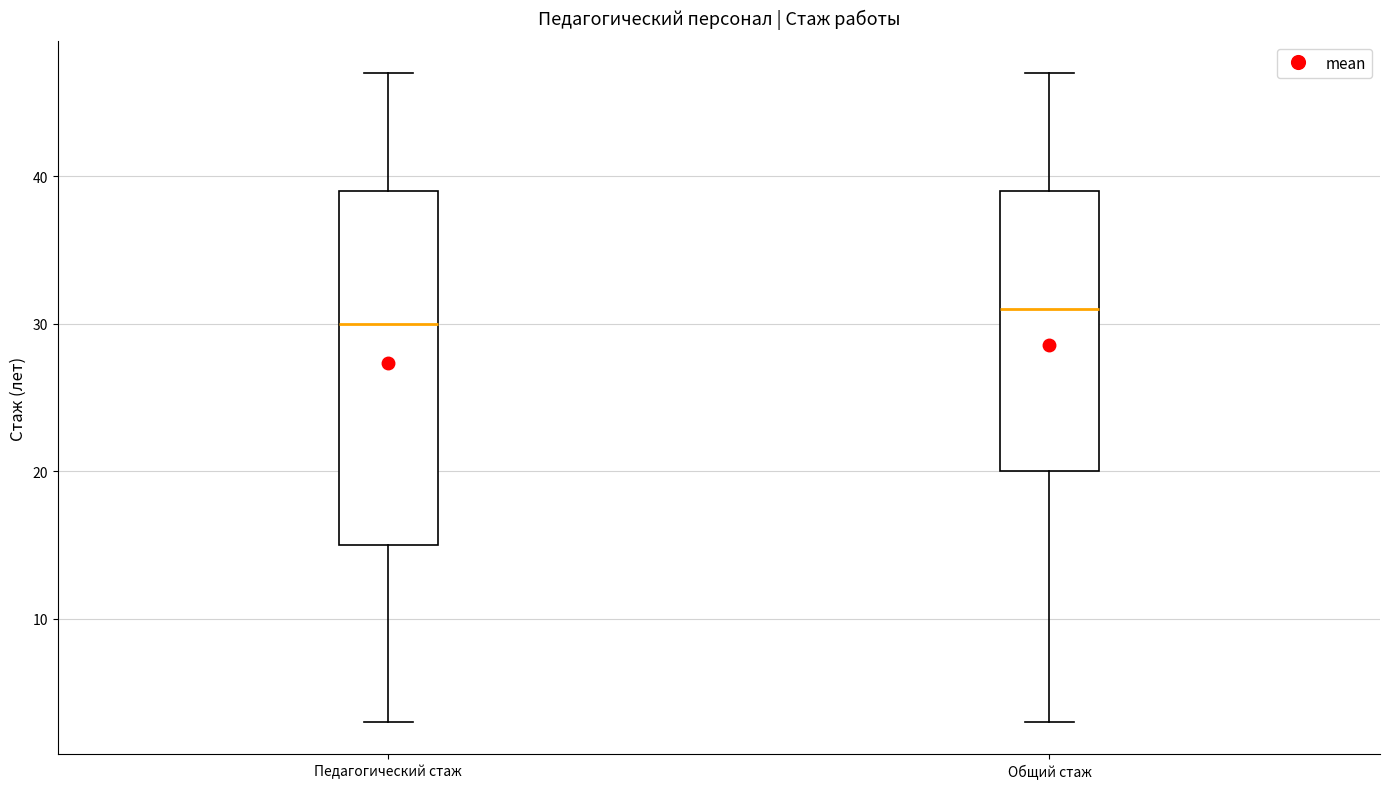

Reading left to right, transcribe this box plot: for each box, give where its median line is, the range the box spans, and where its two whiskers end, as read against the y-axis. The values are not printed on the chart, so give them approximately, as read against the axis.

Педагогический стаж: median 30, box 15 to 39, whiskers 3 to 47
Общий стаж: median 31, box 20 to 39, whiskers 3 to 47